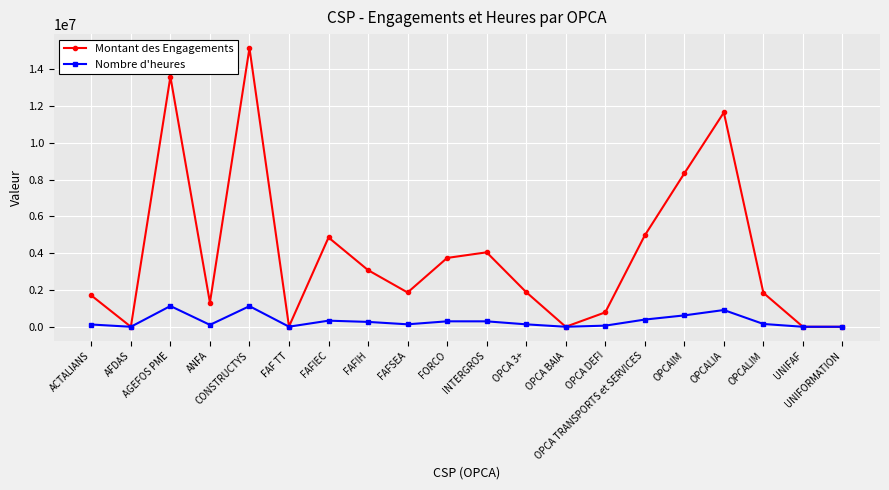

What is the maximum value for Montant des Engagements?

15155857